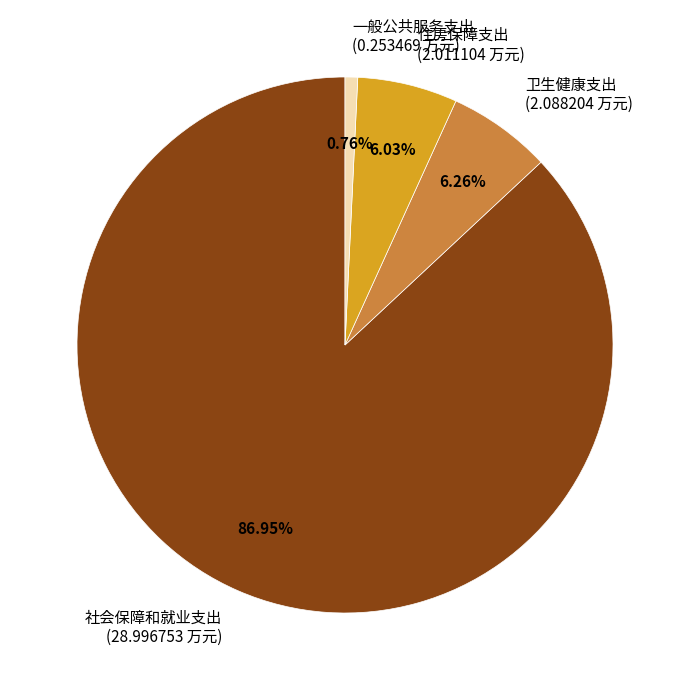

What is the majority slice?

社会保障和就业支出